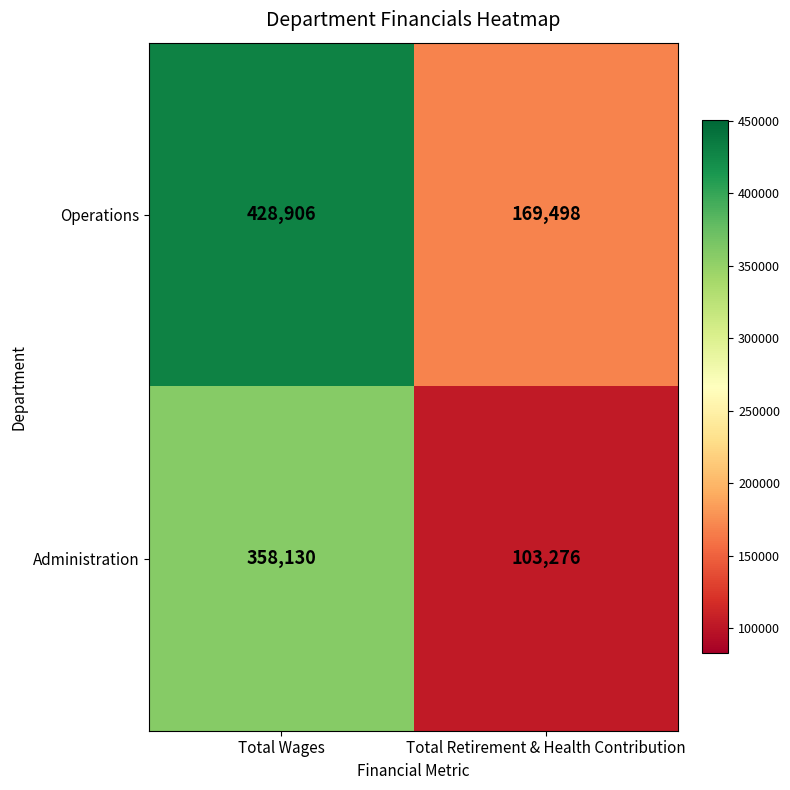

True or false: Operations has a value of 169498 at Total Retirement & Health Contribution.

True